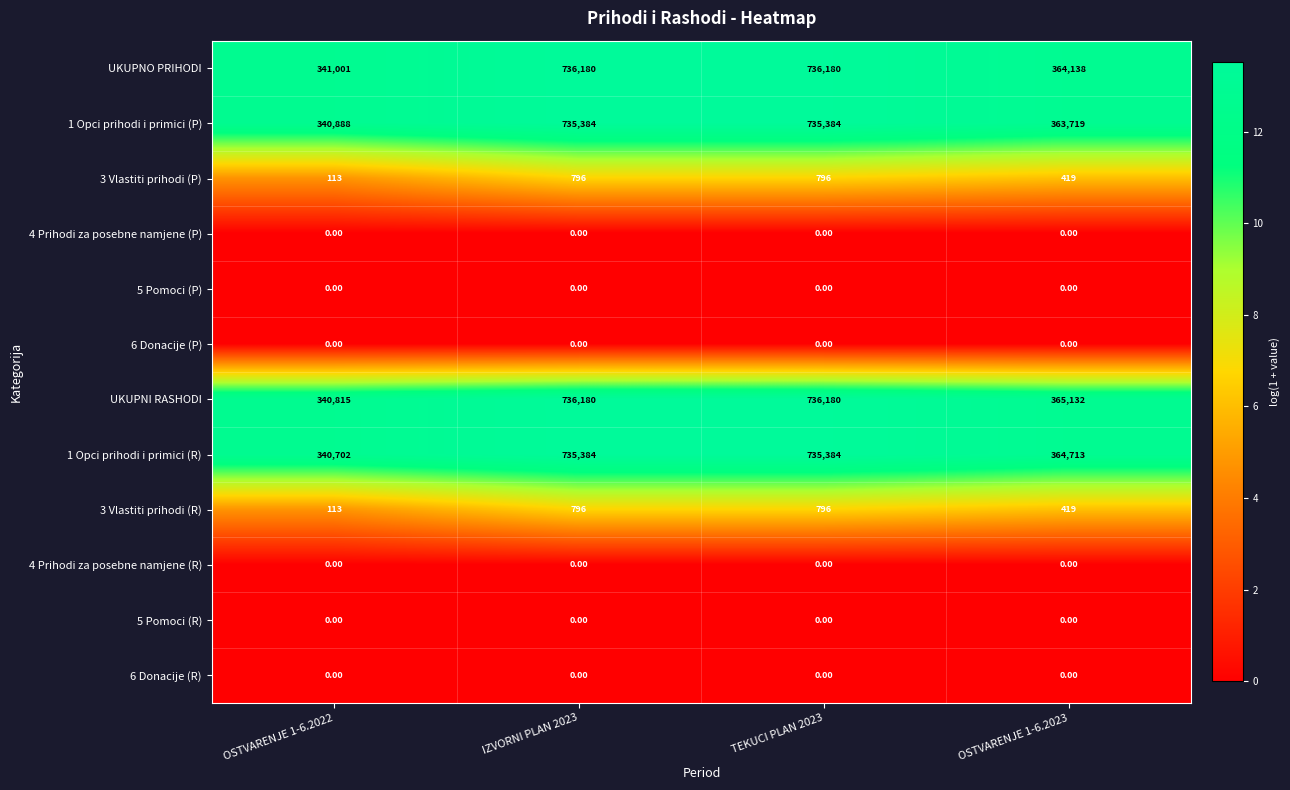

What is the total value across all series at OSTVARENJE 1-6.2022?

1363632